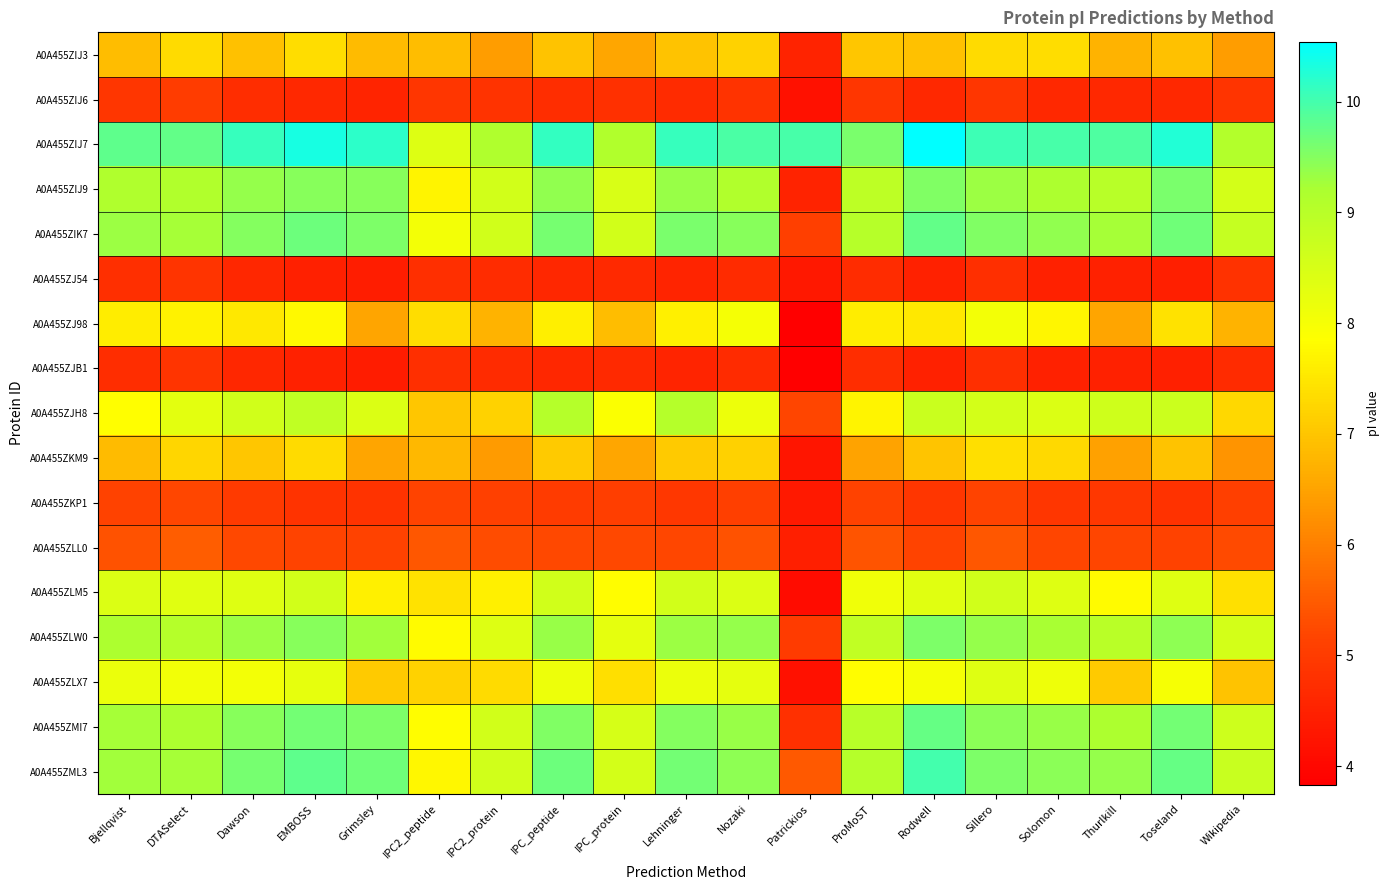

At Grimsley, list the series in order from largest to smallest.

A0A455ZIJ7, A0A455ZML3, A0A455ZIK7, A0A455ZMI7, A0A455ZIJ9, A0A455ZLW0, A0A455ZJH8, A0A455ZLM5, A0A455ZLX7, A0A455ZIJ3, A0A455ZJ98, A0A455ZKM9, A0A455ZLL0, A0A455ZKP1, A0A455ZIJ6, A0A455ZJ54, A0A455ZJB1